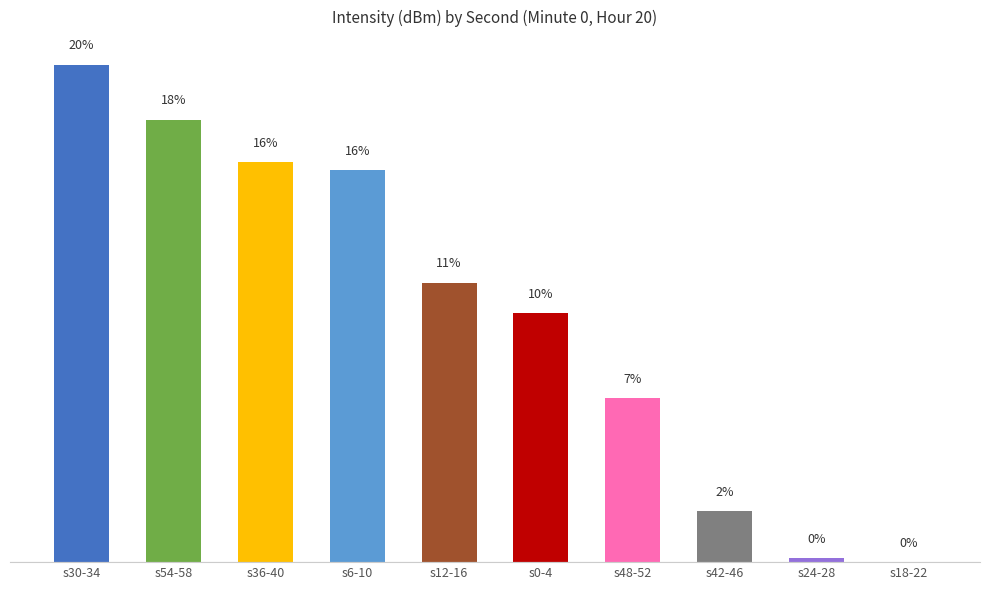

Are the bars horizontal?

No